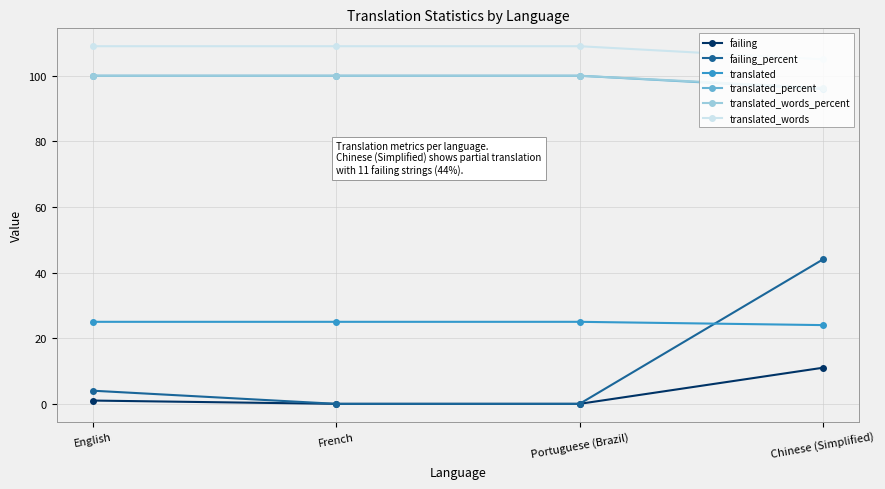

True or false: translated_percent has more than 2 points higher than both neighbors.

False